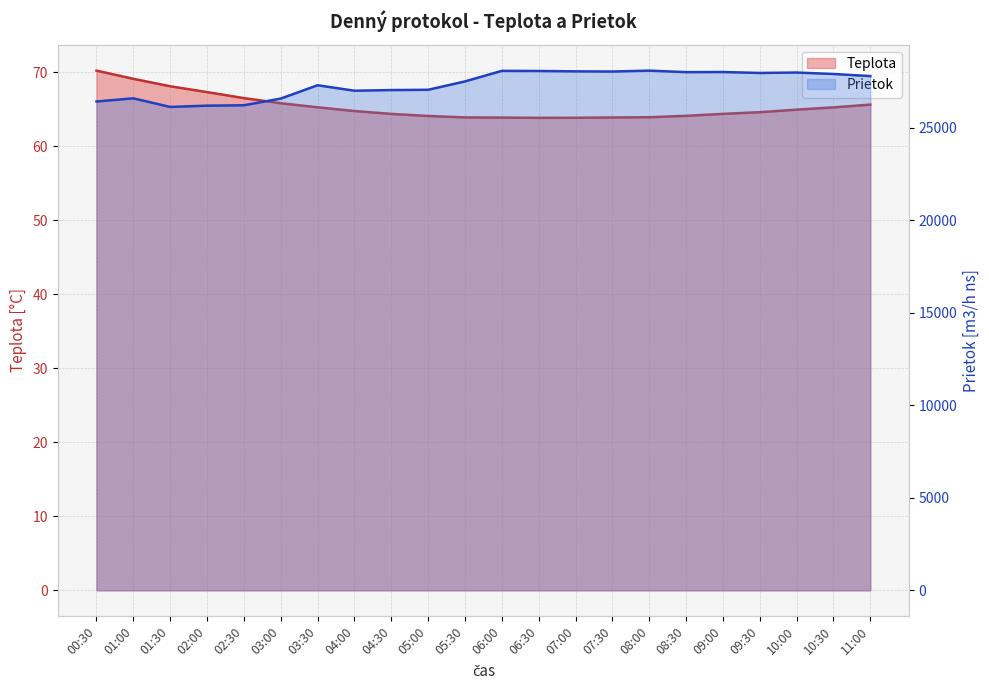

At which category is the sum across all series the highest?

08:00